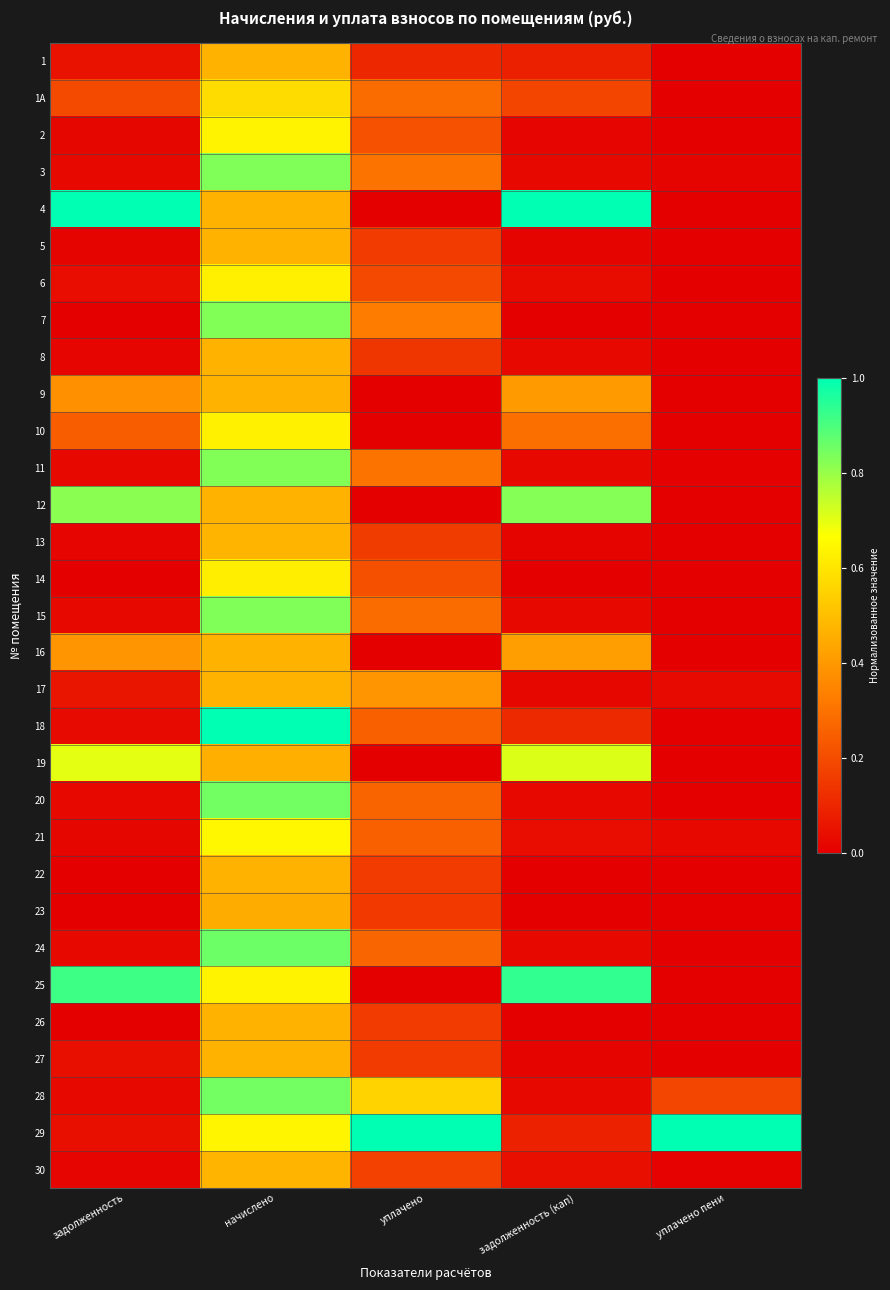

Count the number of categories in the chart.

5